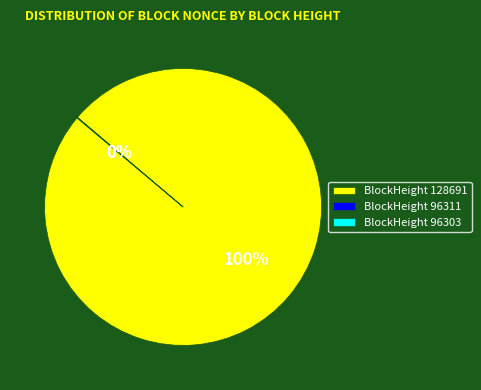

Which category has the biggest portion of the pie?

BlockHeight 128691